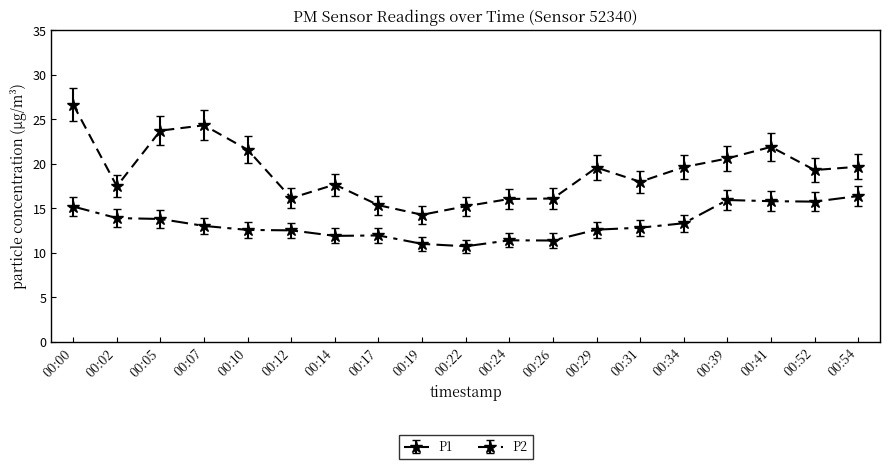

What is the average value of the P1 series?

17.8